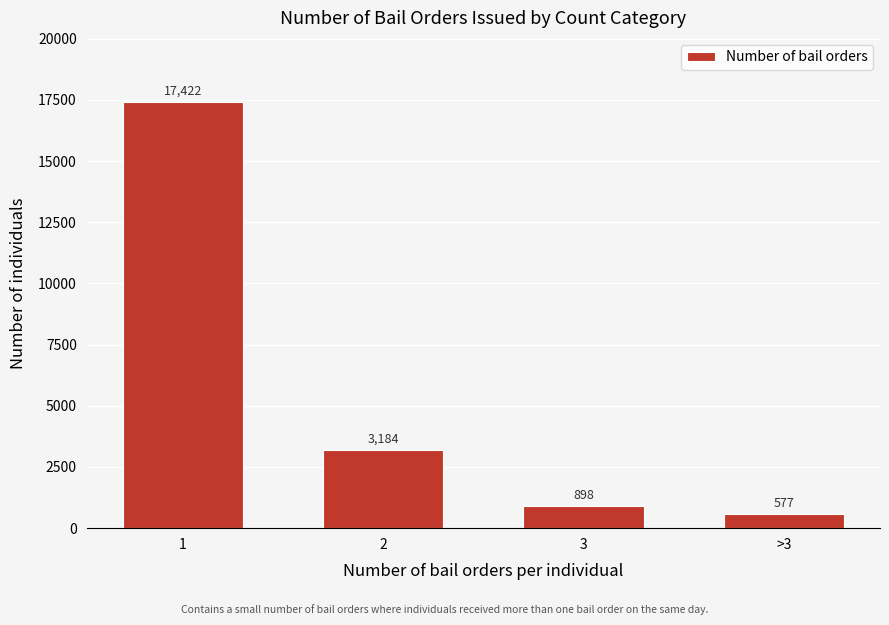

Reading right to left, what are all the values shown in this chart?

>3=577	3=898	2=3184	1=17422